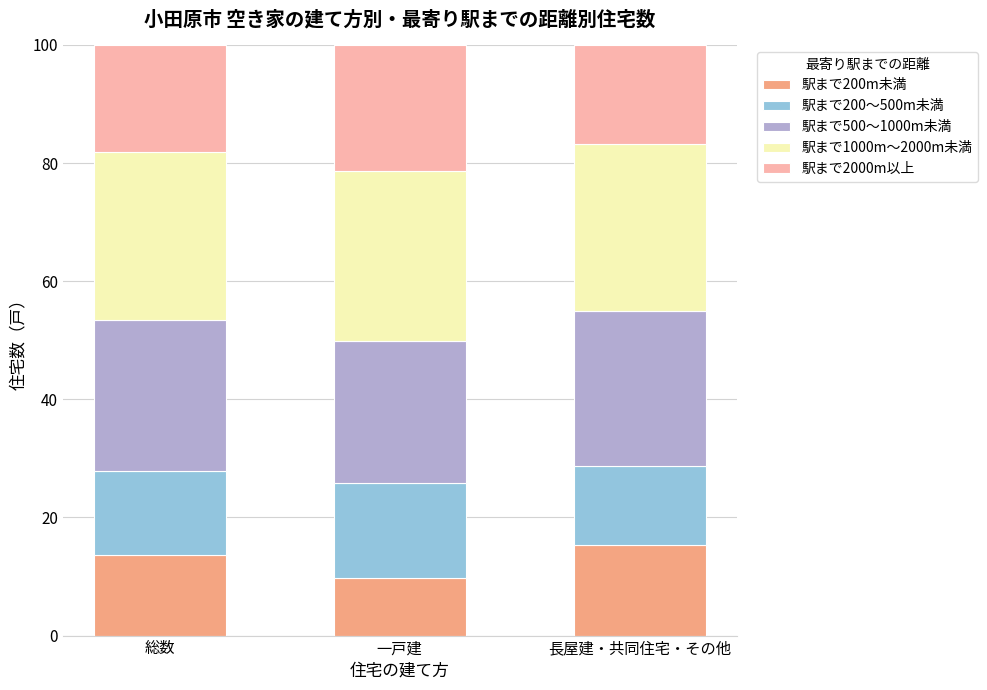

How many distinct data groups are displayed?

5